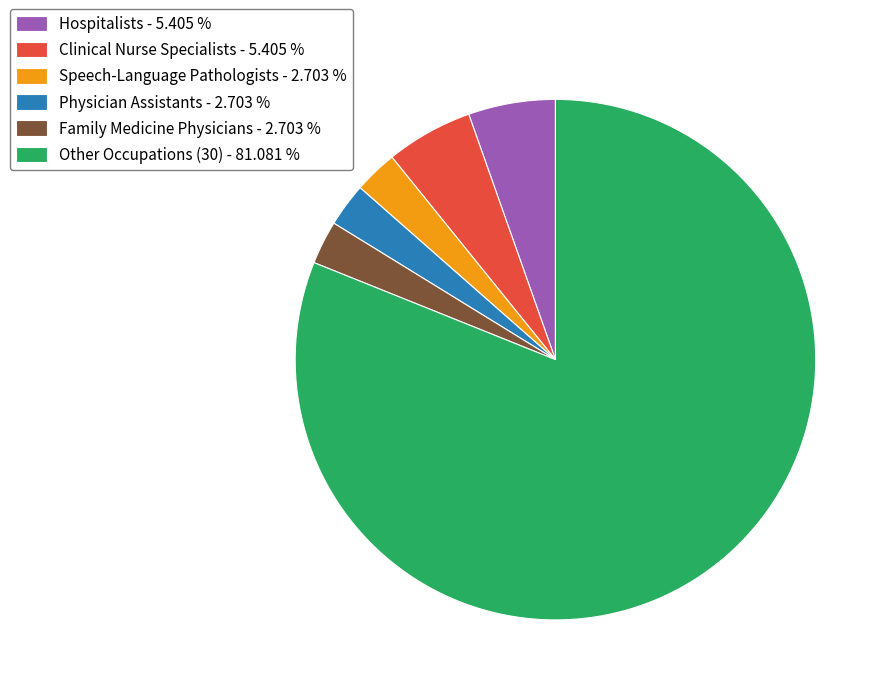

How many segments does this pie chart have?

6